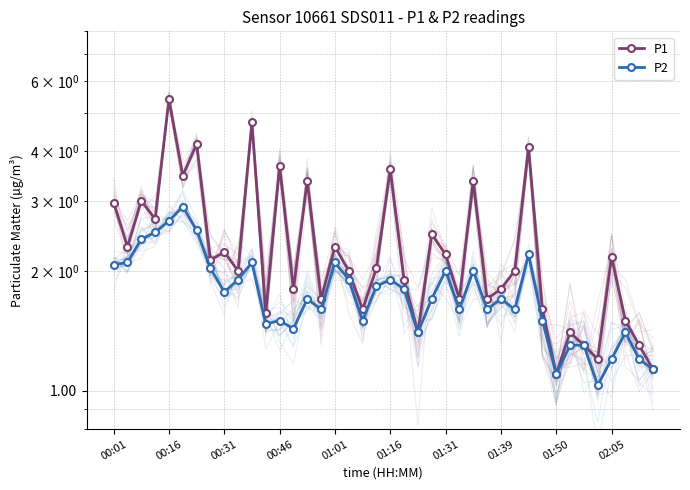

True or false: P1 and P2 intersect in this chart.

False